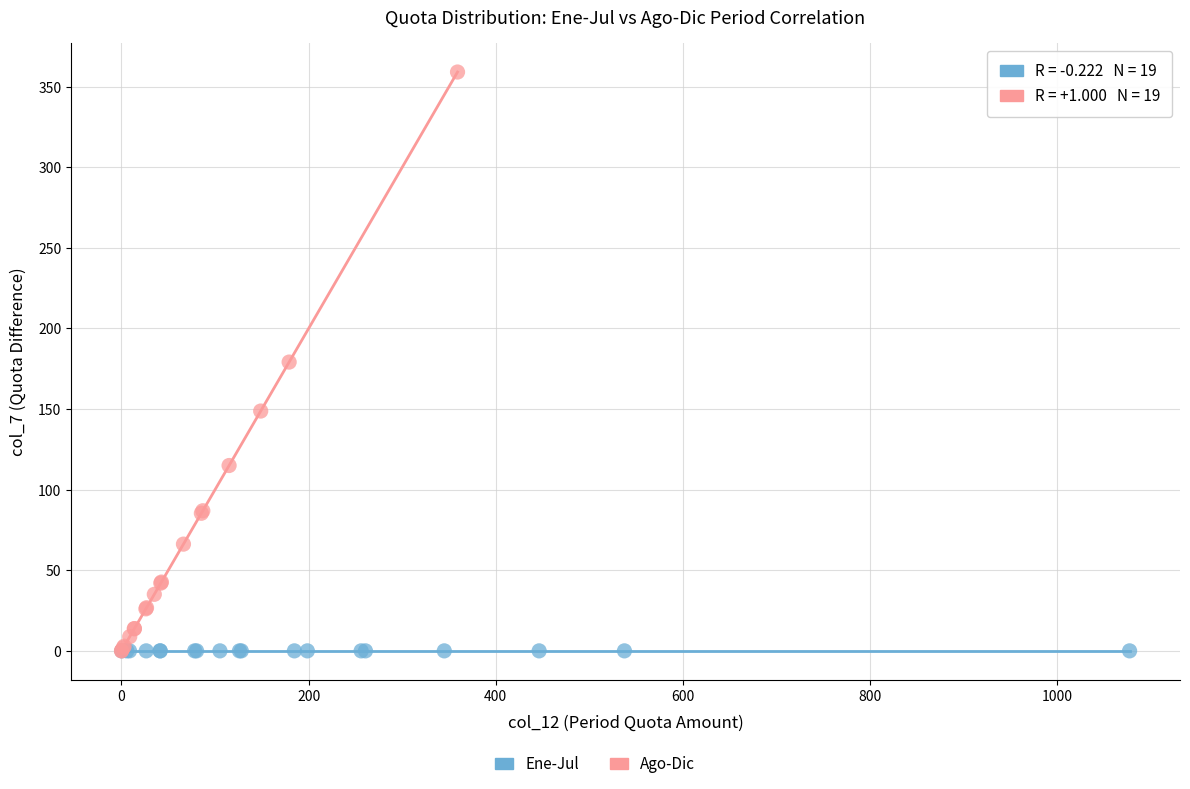

Which series contains the highest Y value?

Ago-Dic